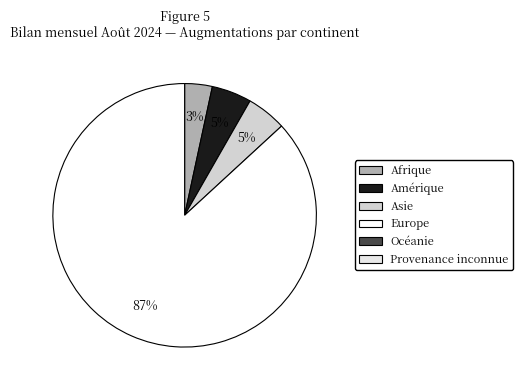

Does any single category account for the majority?

Yes